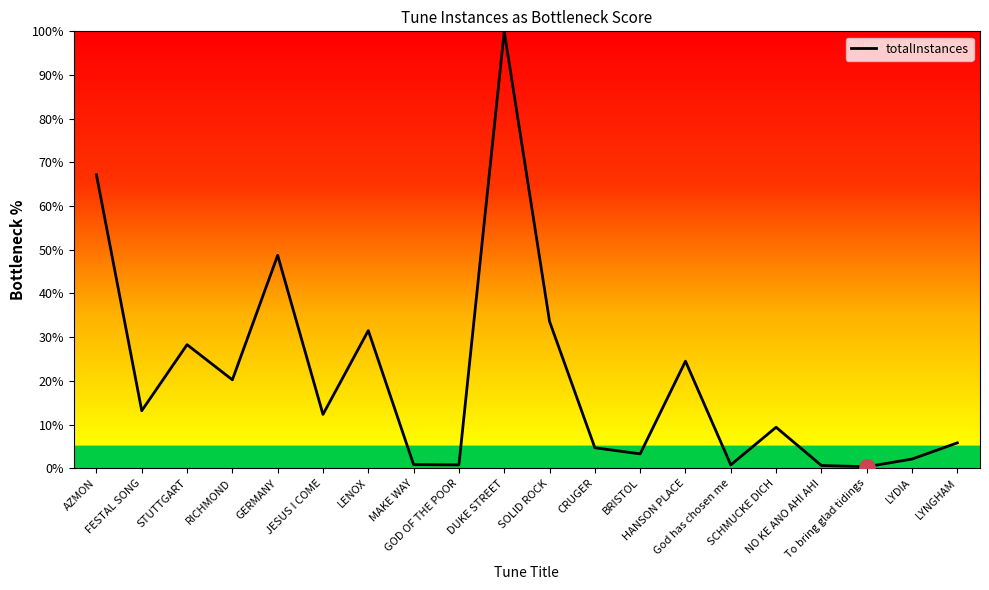

Approximately how many times larger is the value at JESUS I COME compared to FESTAL SONG?

0.9